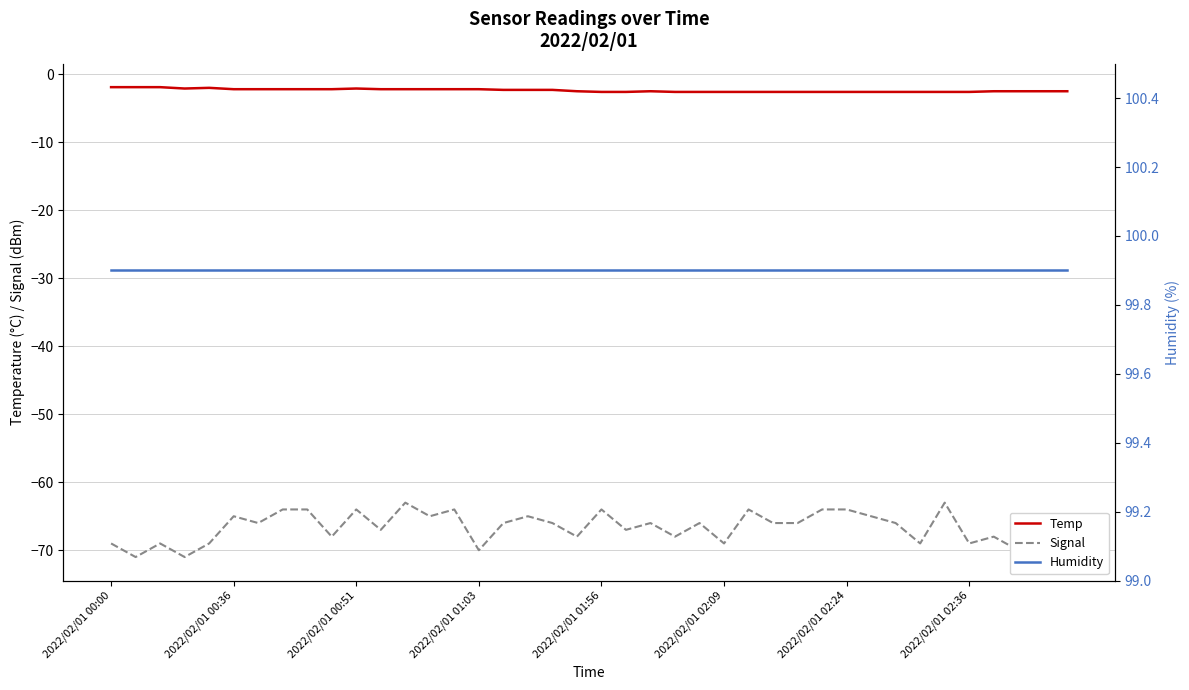

List the series in order of their peak value, highest first.

Humidity, Temp, Signal